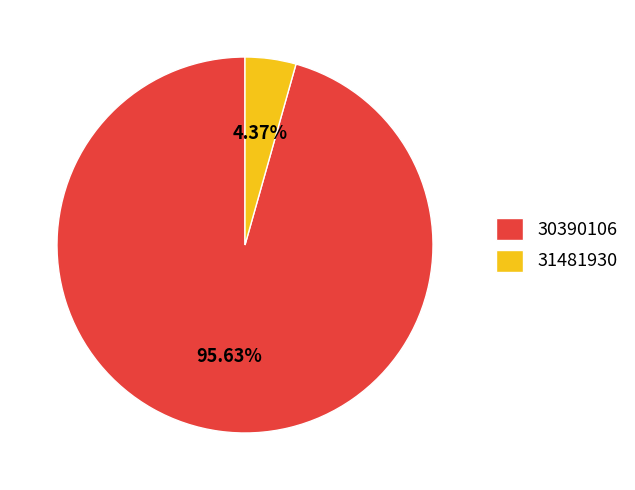

Is it true that 30390106 is 87% of the pie?

False